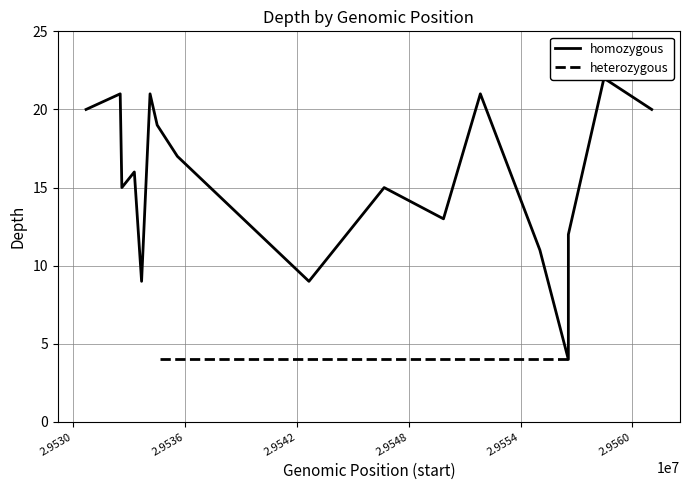

At which category does the data reach its first local valley?

29532606